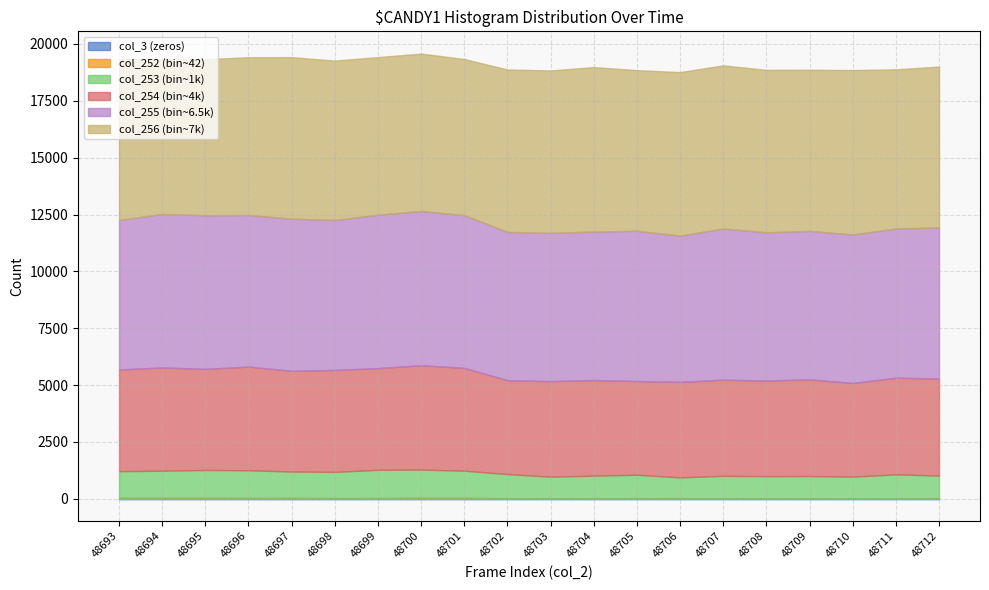

The value of col_256 at 48709 is 7086. True or false?

True